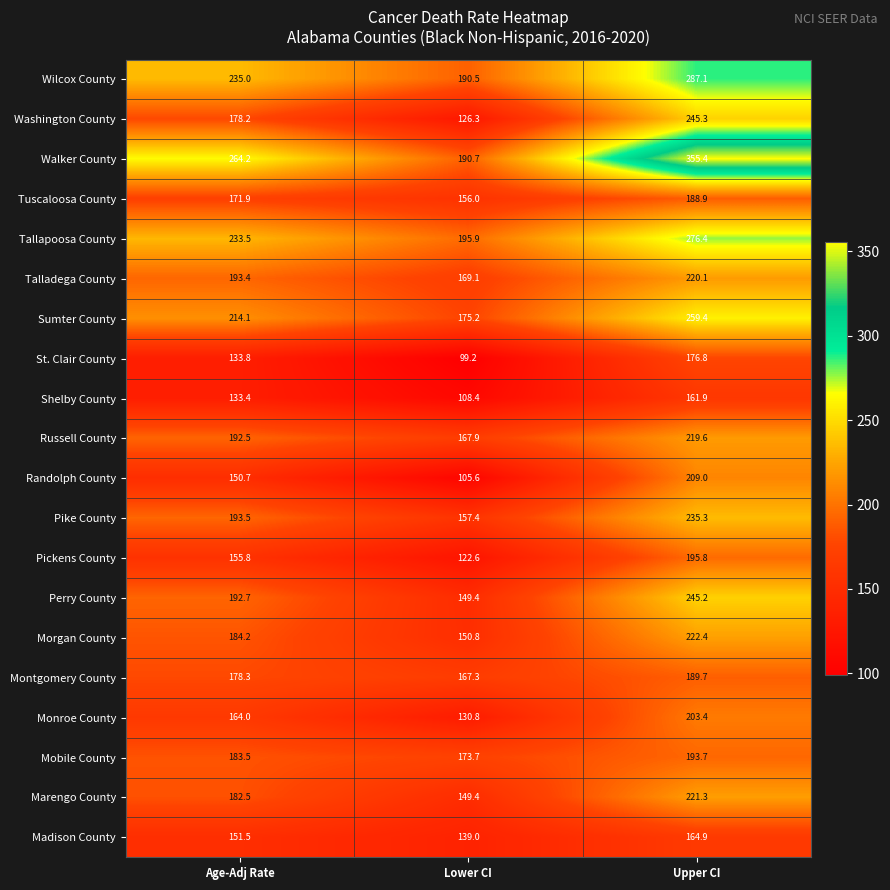

At which label does Tallapoosa County first exceed 233?

Age-Adj Rate